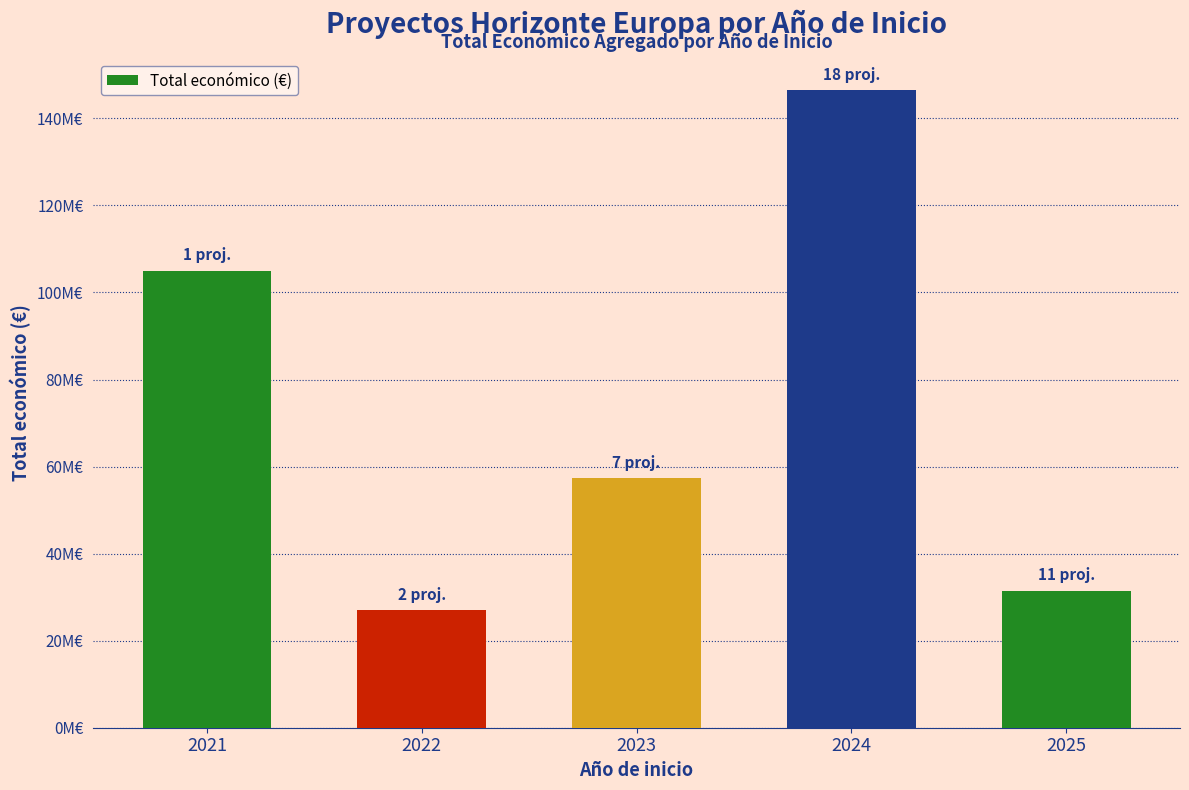

Reading left to right, extract all data points from this chart.

2021=105000000	2022=27002212	2023=57272977	2024=146477418	2025=31470490